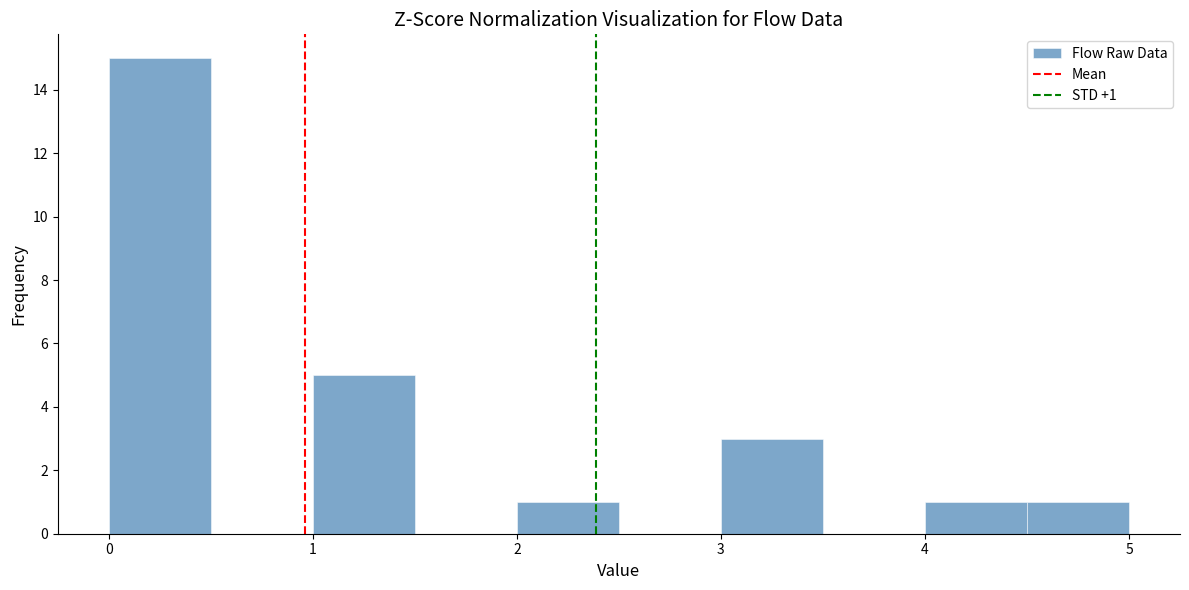

Over which range of the x-axis is the bar tallest?

0.0 to 0.5